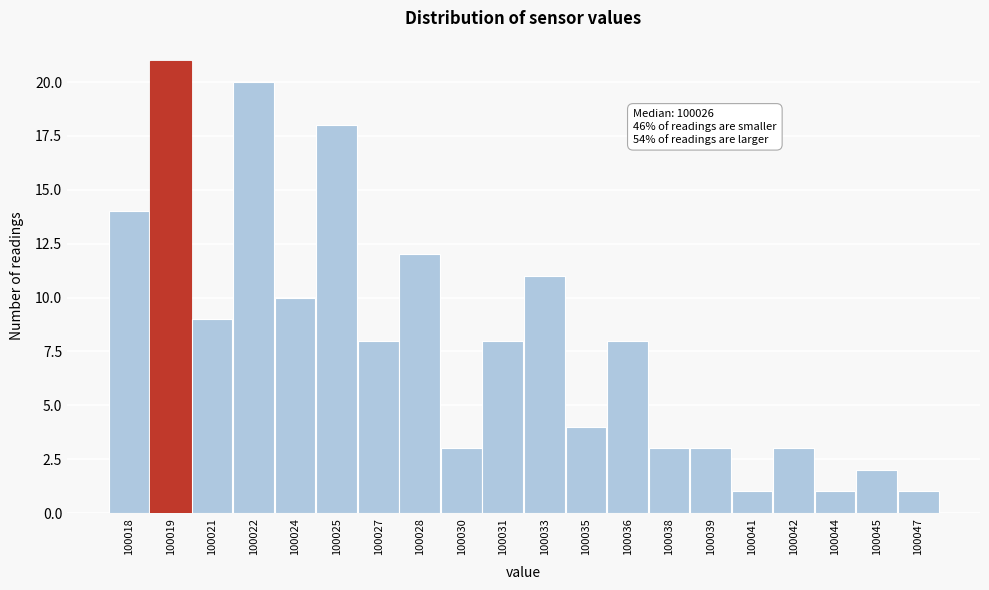

Reading left to right, list all the values displayed in this chart.

14	21	9	20	10	18	8	12	3	8	11	4	8	3	3	1	3	1	2	1